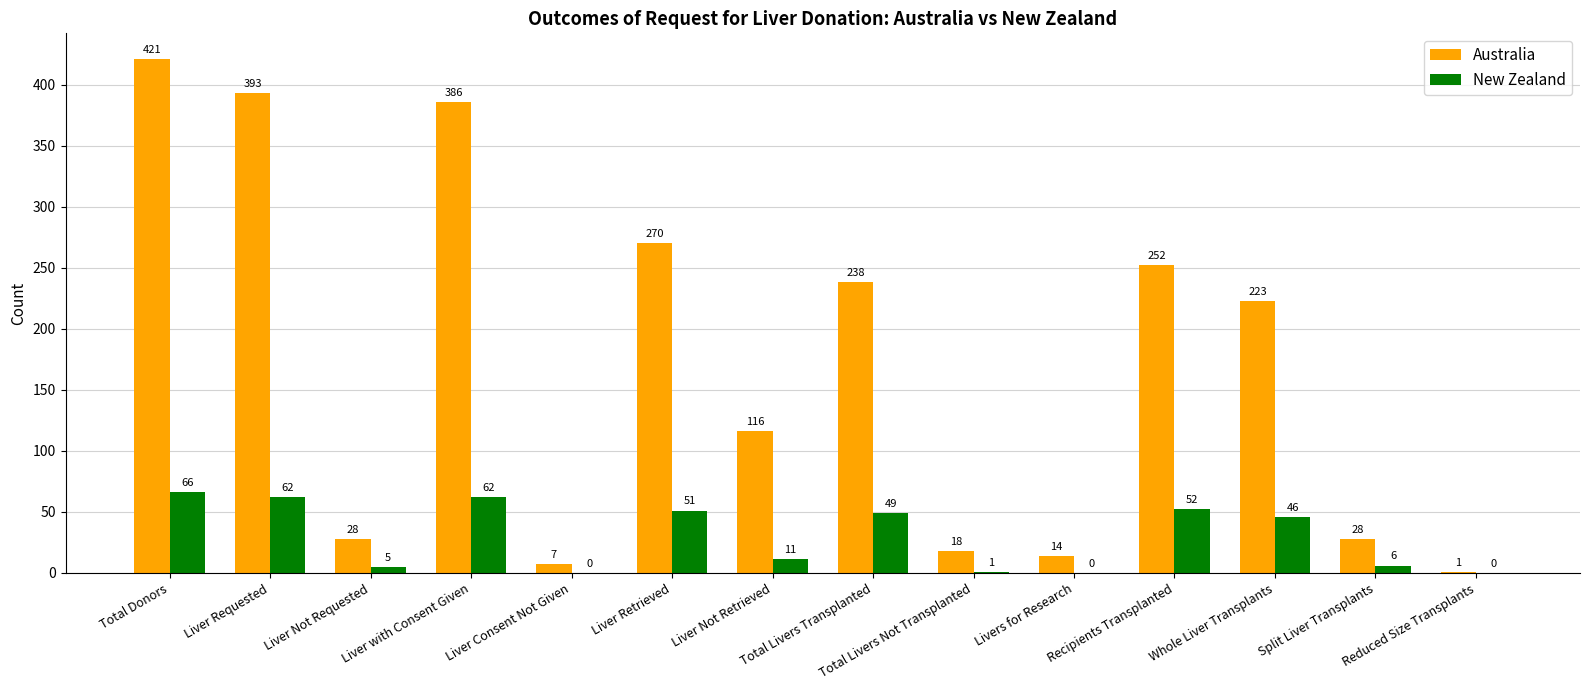

What is the highest value of the New Zealand series?

66